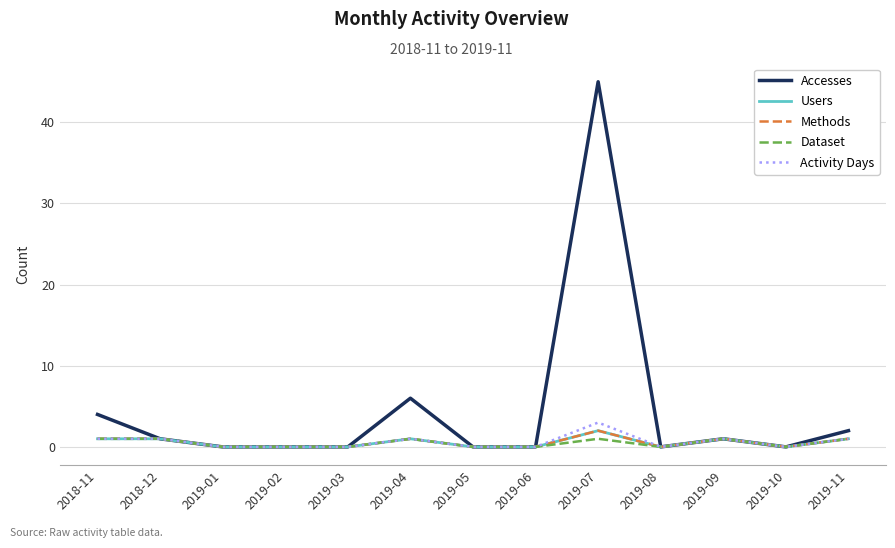

At how many categories does at least one series exceed 27?

1